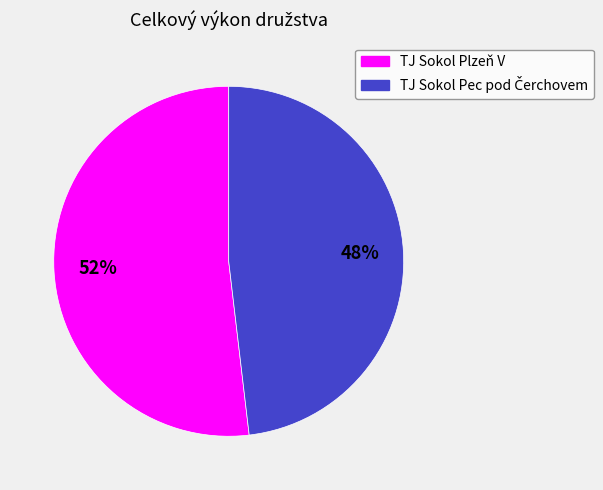

Which category has the biggest portion of the pie?

TJ Sokol Plzeň V